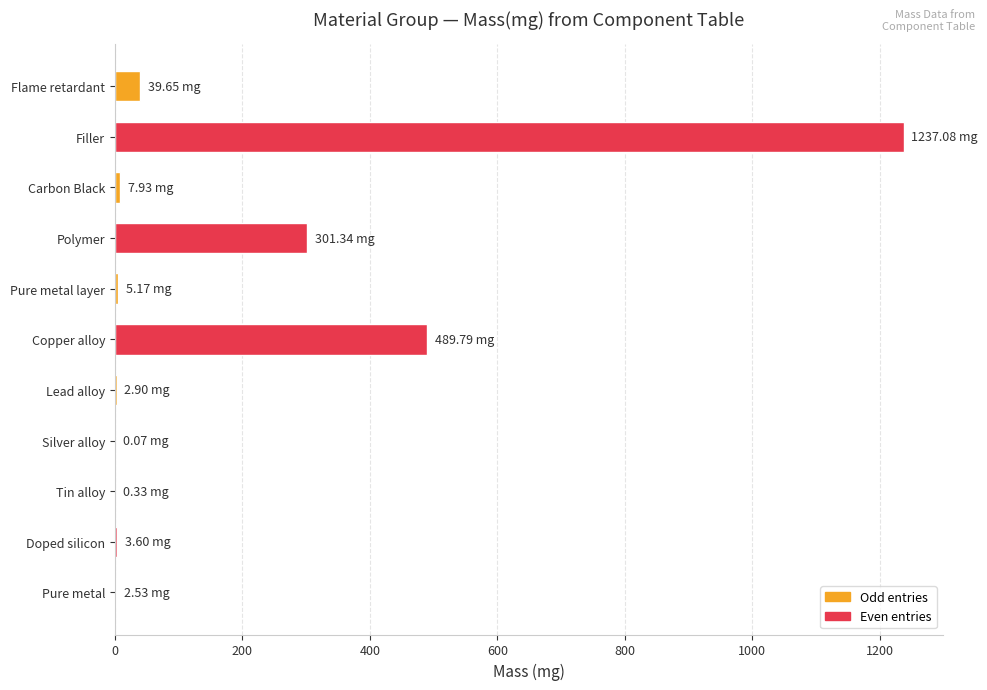

Which has a higher value, Flame retardant or Filler?

Filler